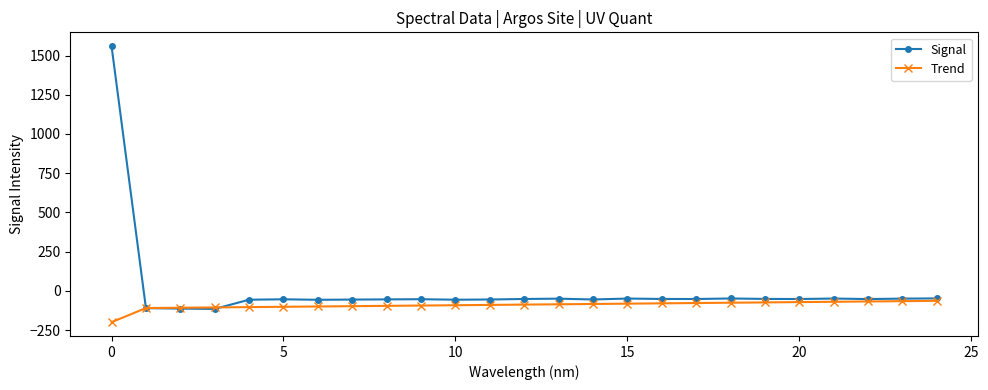

What is the value of the Signal point at the 12th from the left?

-55.5